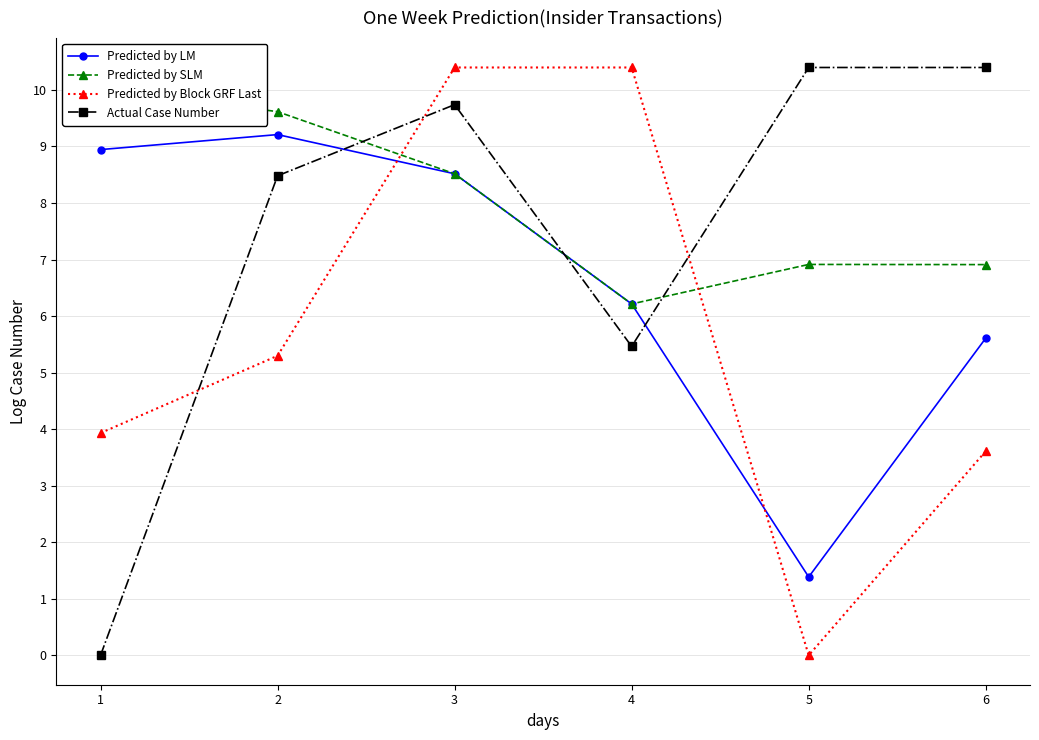

List the labels in order of Predicted by Block GRF Last value, largest first.

3, 4, 2, 1, 6, 5